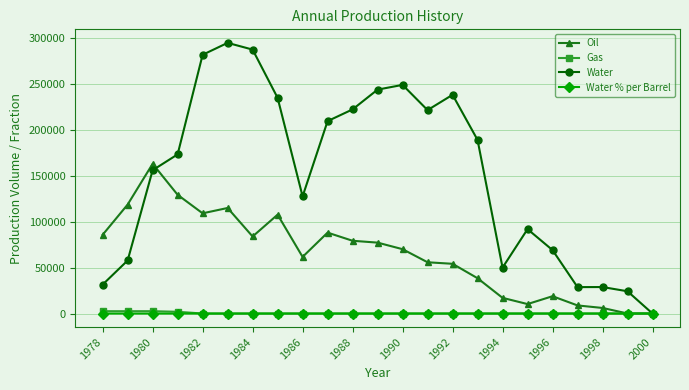

What is the value of the Water point at the 3rd from the left?

156028.0